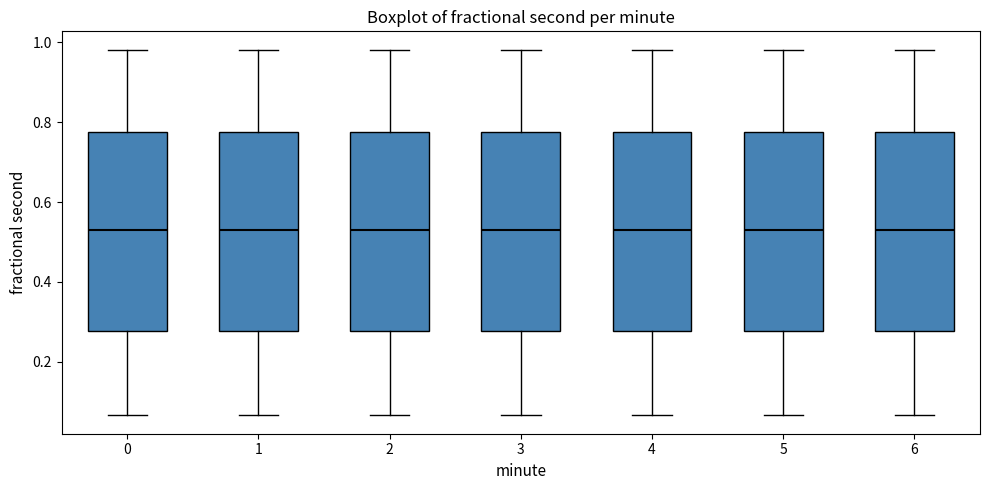

Reading left to right, read every box against the y-axis: the position of its median line, the range the box covers, and the ends of its whiskers. The values are not printed on the chart, so give them approximately, as read against the axis.

0: median 0.52, box 0.28 to 0.78, whiskers 0.06 to 0.98
1: median 0.52, box 0.28 to 0.78, whiskers 0.06 to 0.98
2: median 0.52, box 0.28 to 0.78, whiskers 0.06 to 0.98
3: median 0.52, box 0.28 to 0.78, whiskers 0.06 to 0.98
4: median 0.52, box 0.28 to 0.78, whiskers 0.06 to 0.98
5: median 0.52, box 0.28 to 0.78, whiskers 0.06 to 0.98
6: median 0.52, box 0.28 to 0.78, whiskers 0.06 to 0.98